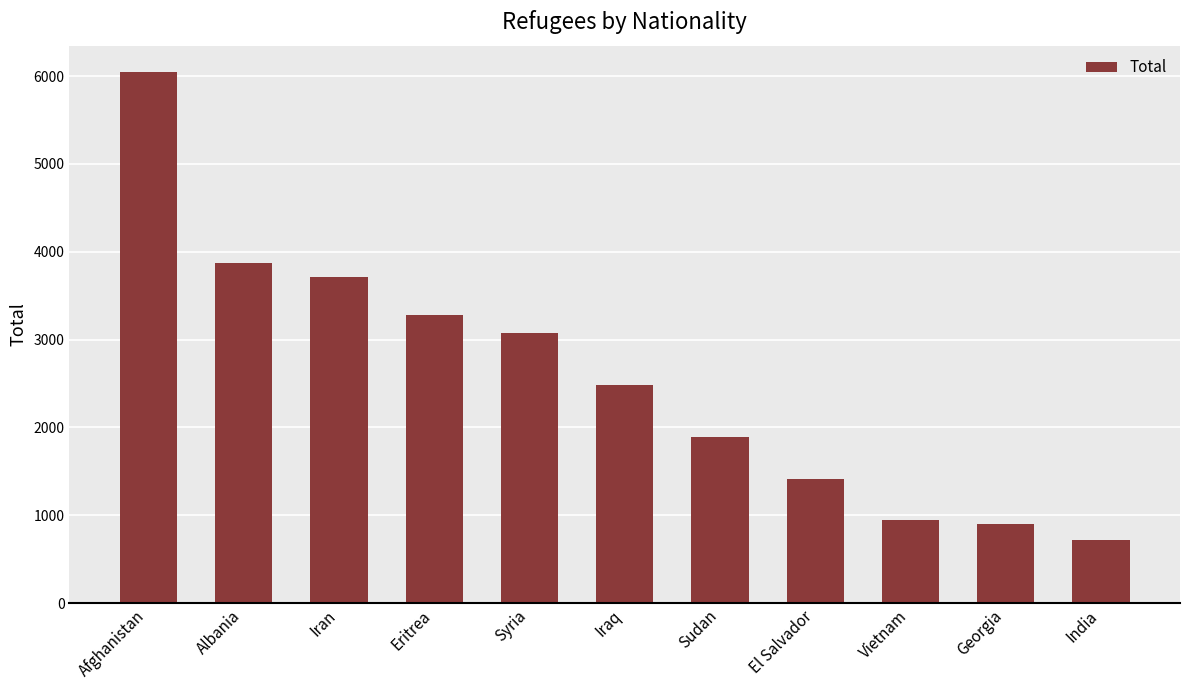

What is the average value?

2574